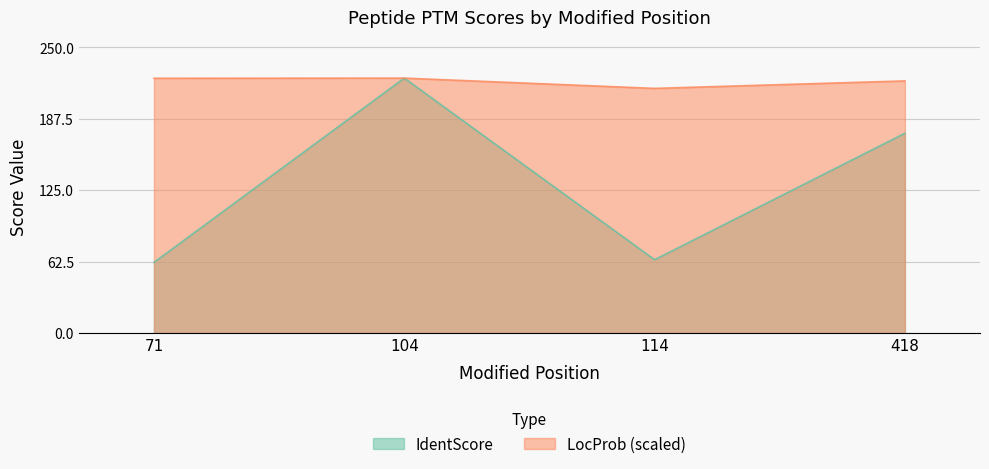

What is the average value of the LocProb series?

220.2